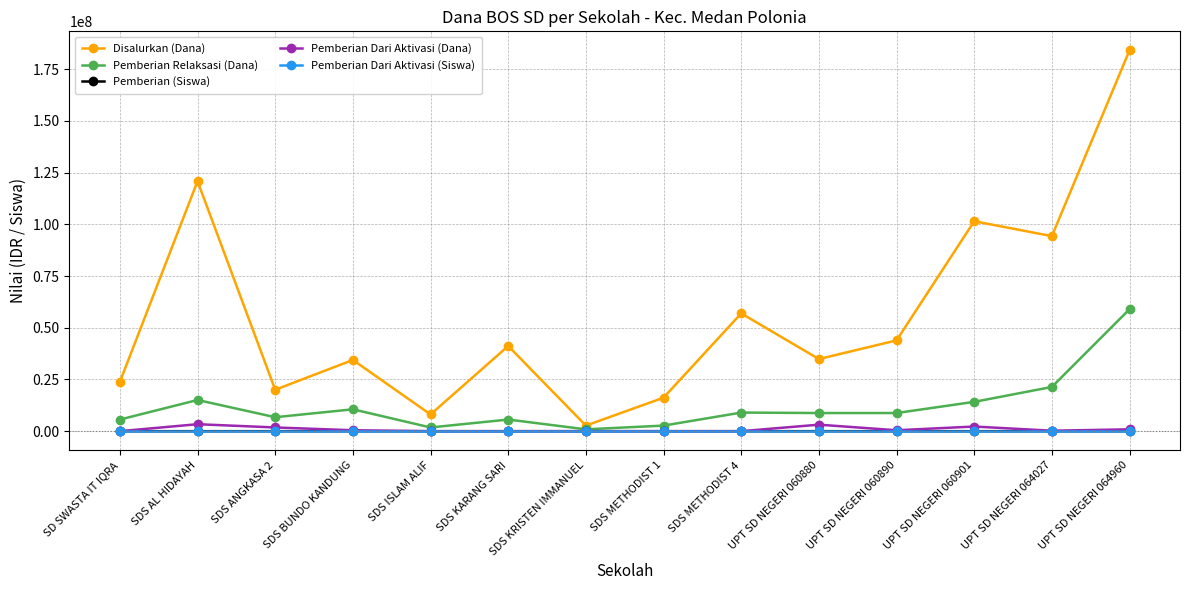

The Pemberian Dari Aktivasi (Siswa) series shows 0 at SD SWASTA IT IQRA. True or false?

True